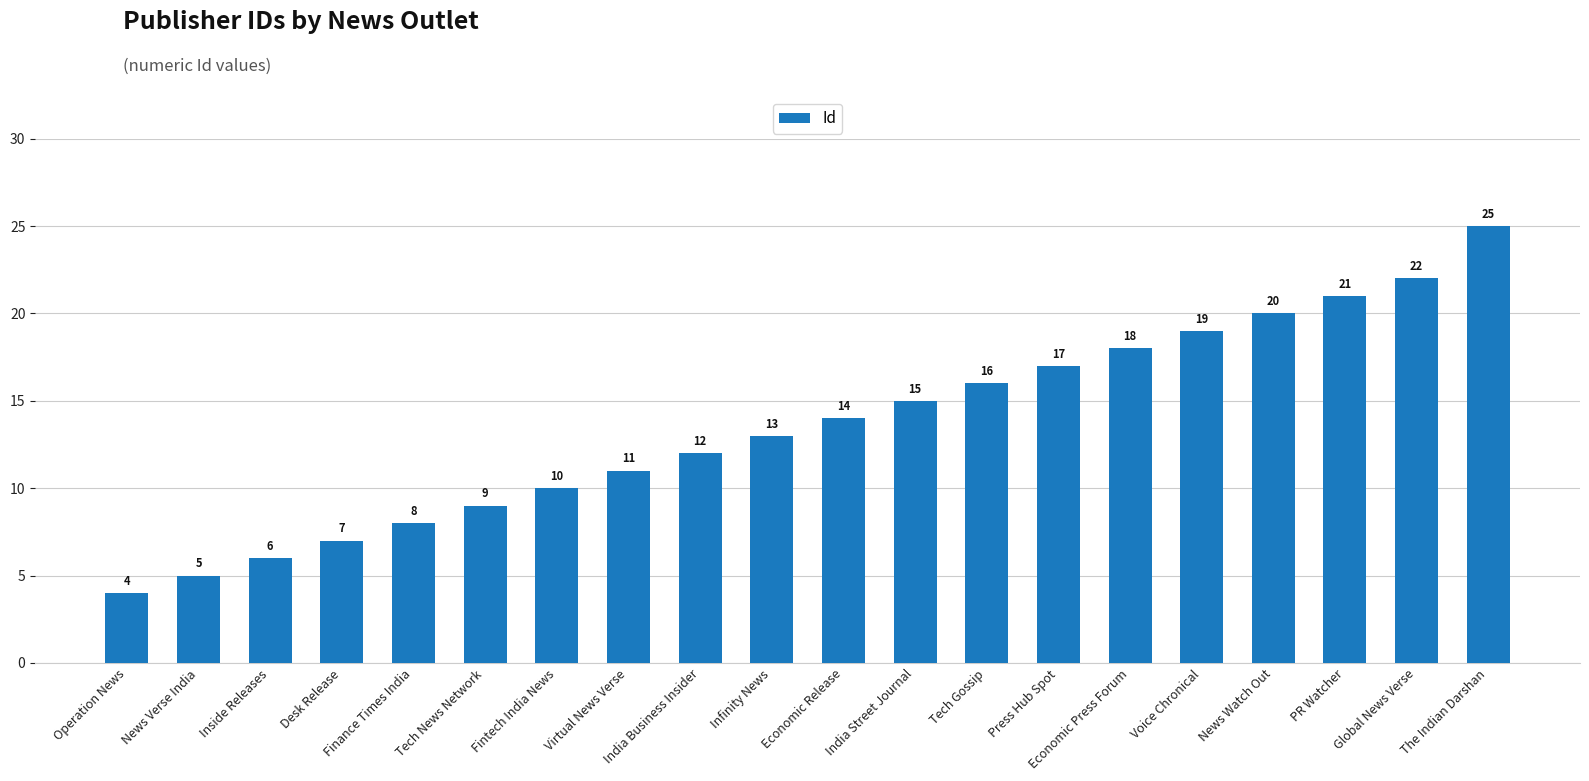

True or false: the data shows 3 at News Verse India.

False